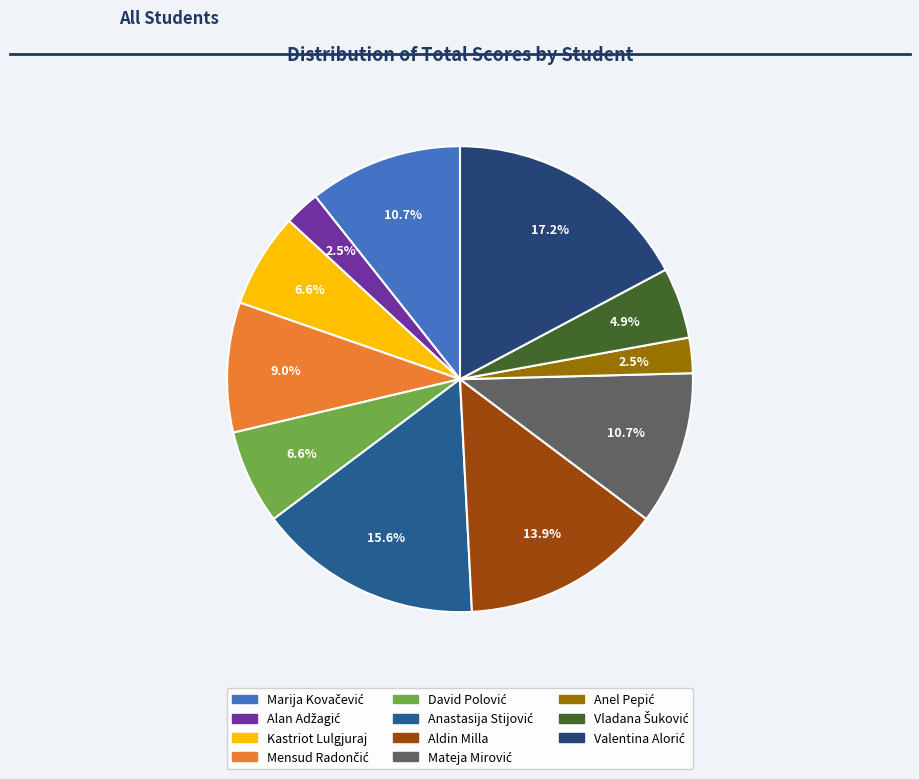

Does David Polović account for over 50% of the chart?

No